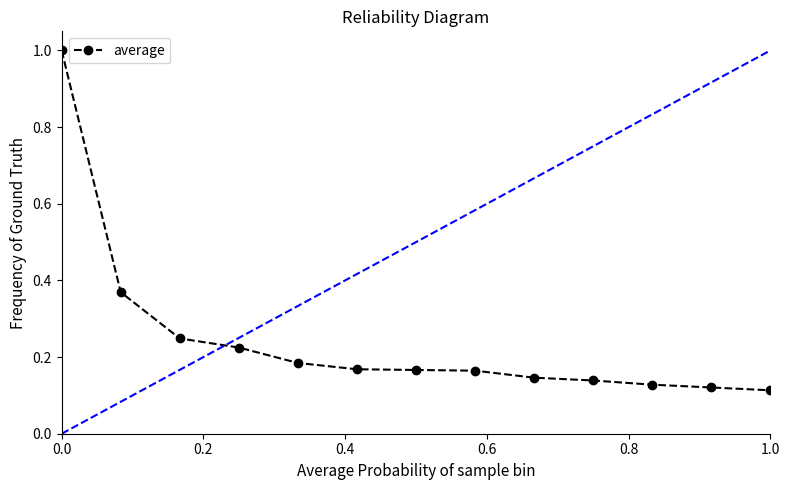

What is the difference between the maximum and minimum values?

0.9